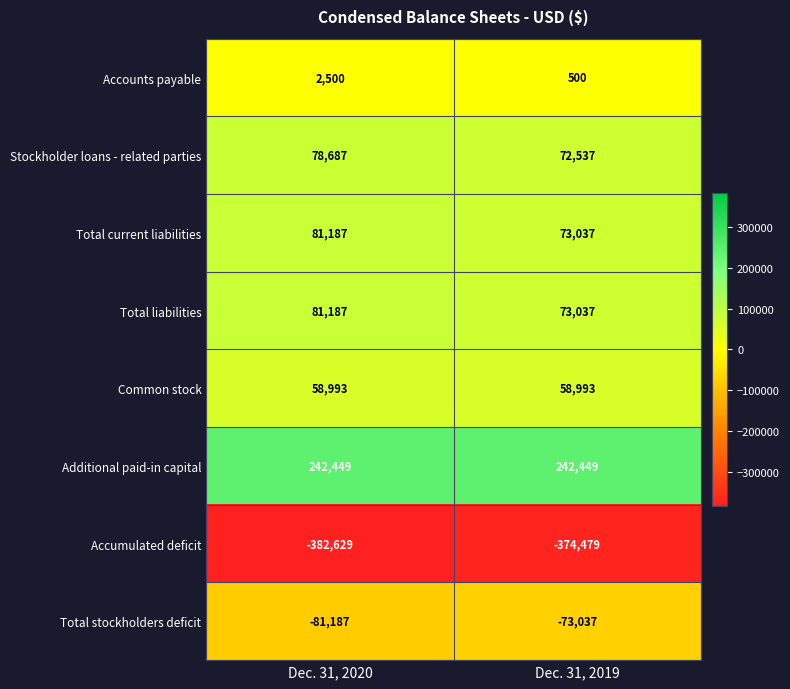

What is the spread (max minus min) of values at Dec. 31, 2019?

616928